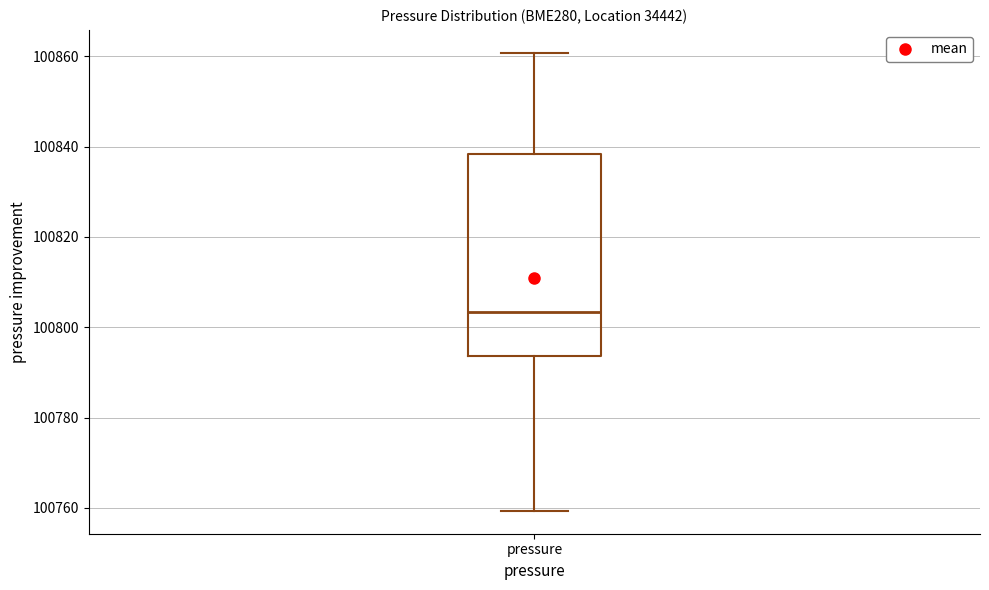

Transcribe this box plot: give where the median line is, the range the box spans, and where the two whiskers end, as read against the y-axis. The values are not printed on the chart, so give them approximately, as read against the axis.

median 100804, box 100794 to 100838, whiskers 100760 to 100860